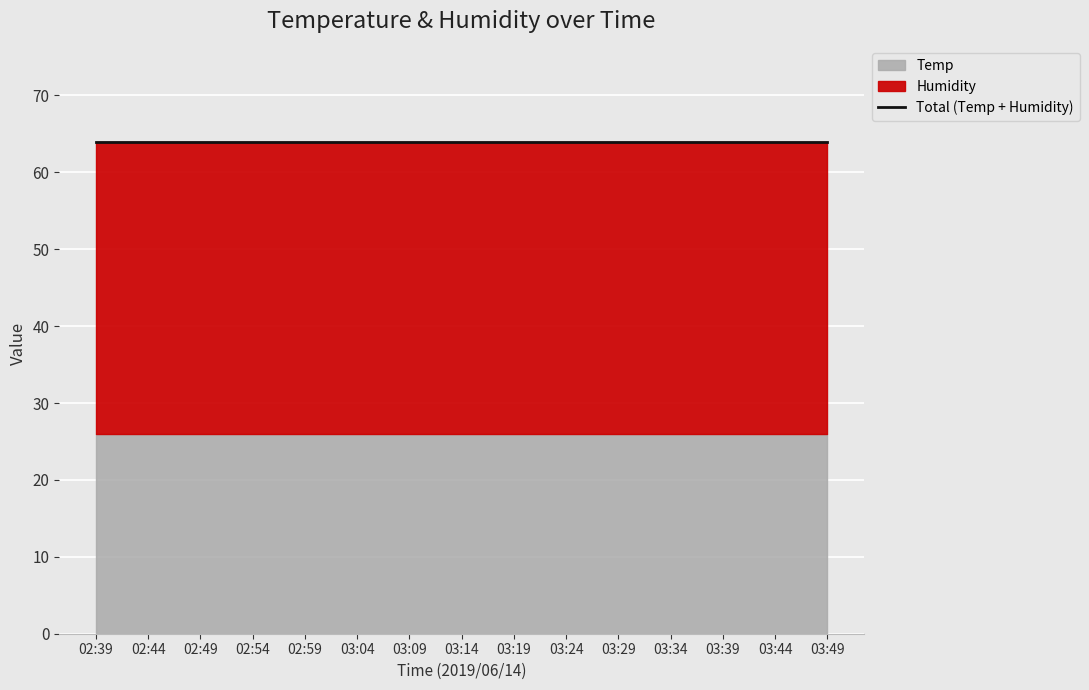

True or false: Humidity has a value of 11 at 02:44.

False